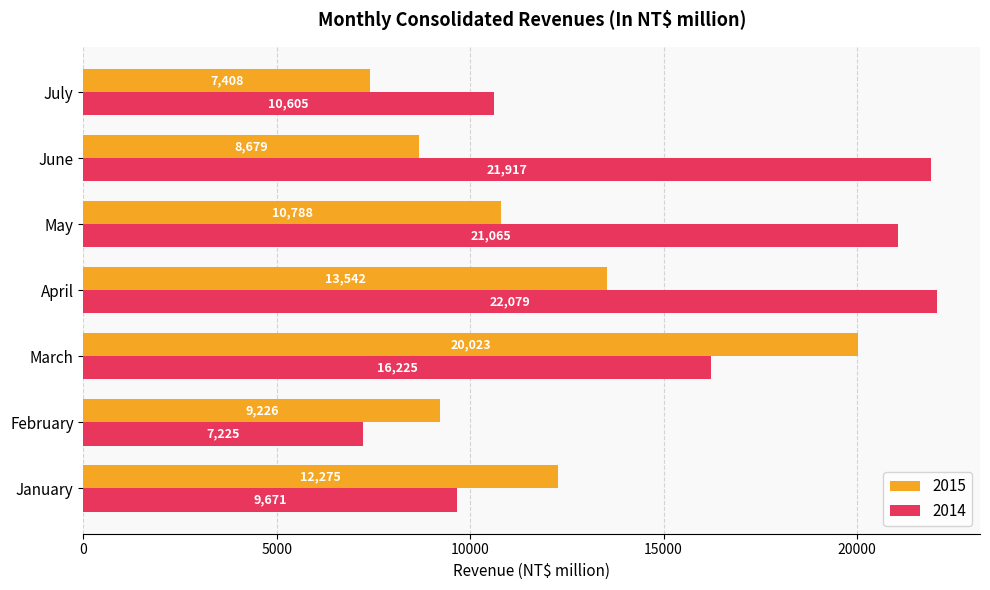

Rank the categories by 2015 value from highest to lowest.

March, April, January, May, February, June, July